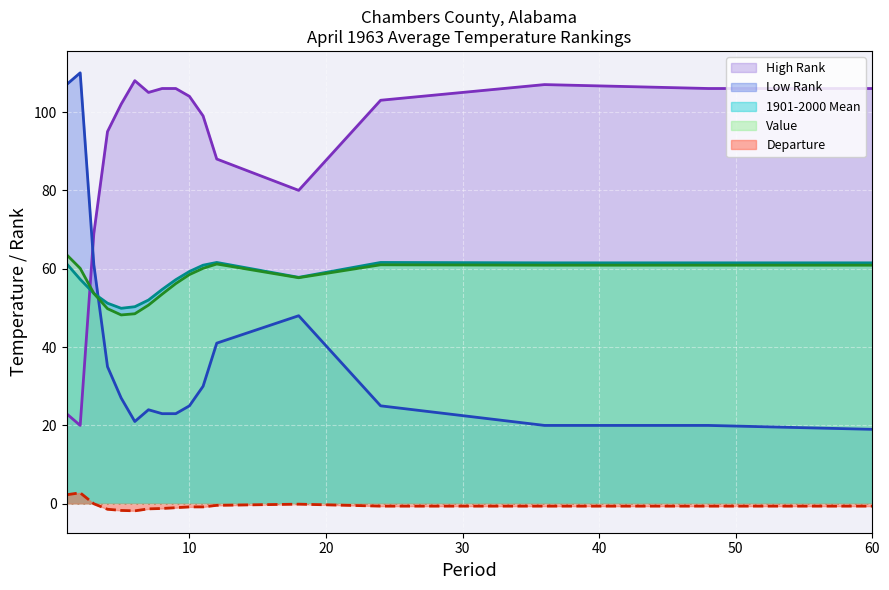

Which category has the highest value in the Low Rank series?

2